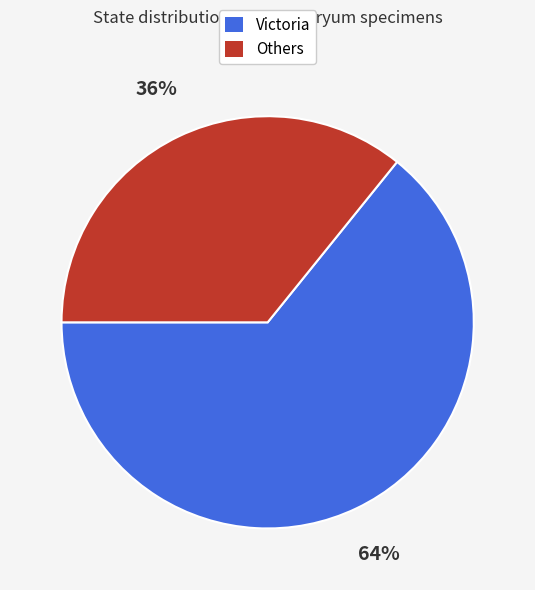

Do Others and Victoria together represent more than half of the pie?

Yes